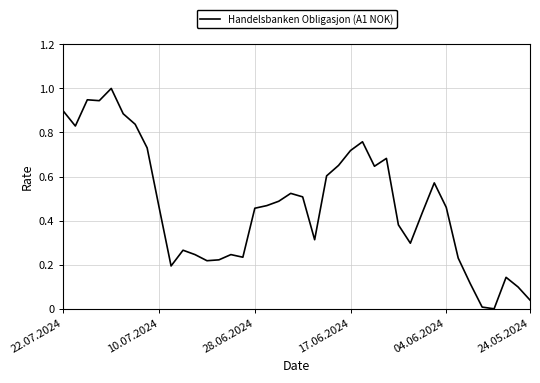

What is the maximum value shown in the chart?

1.0